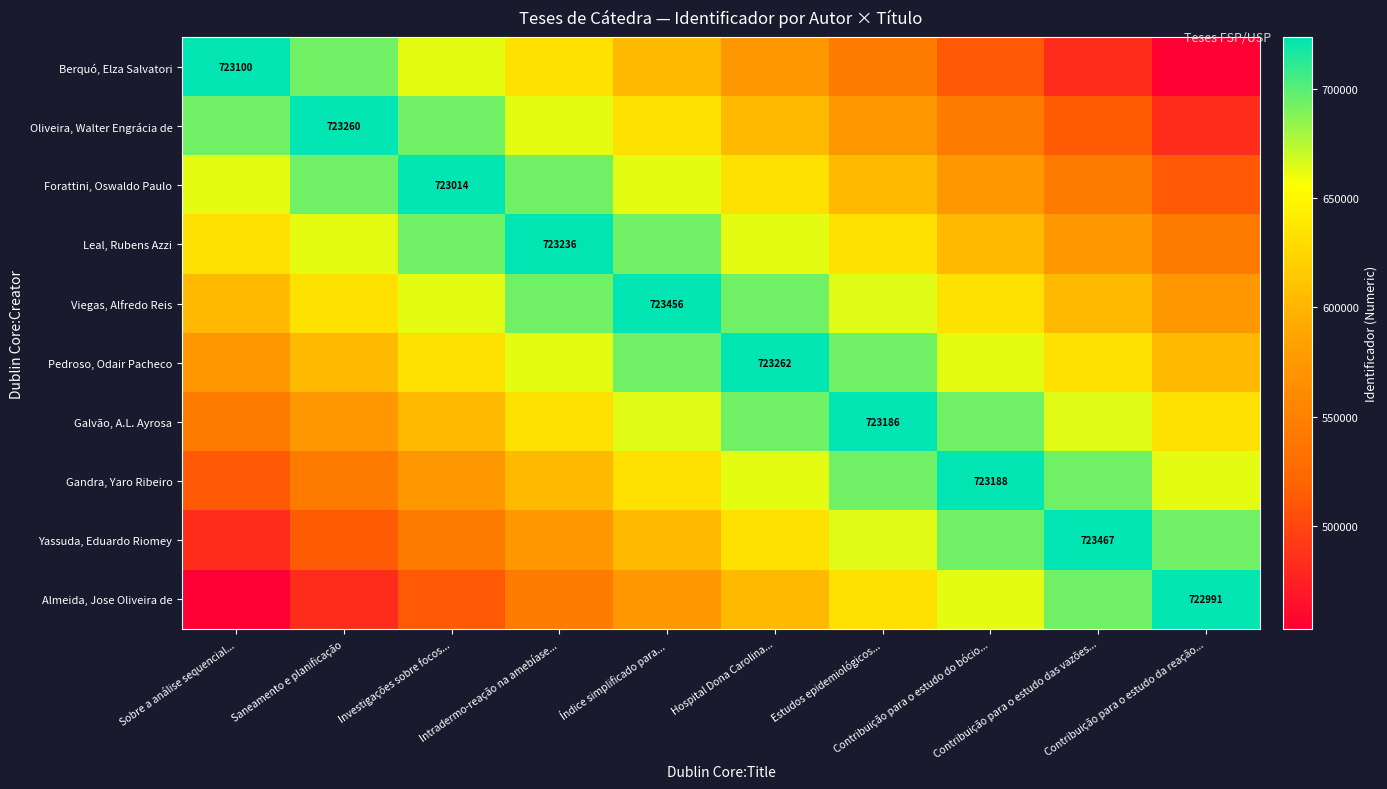

What is the difference between the maximum and minimum values in the Forattini, Oswaldo Paulo series?

210011.5